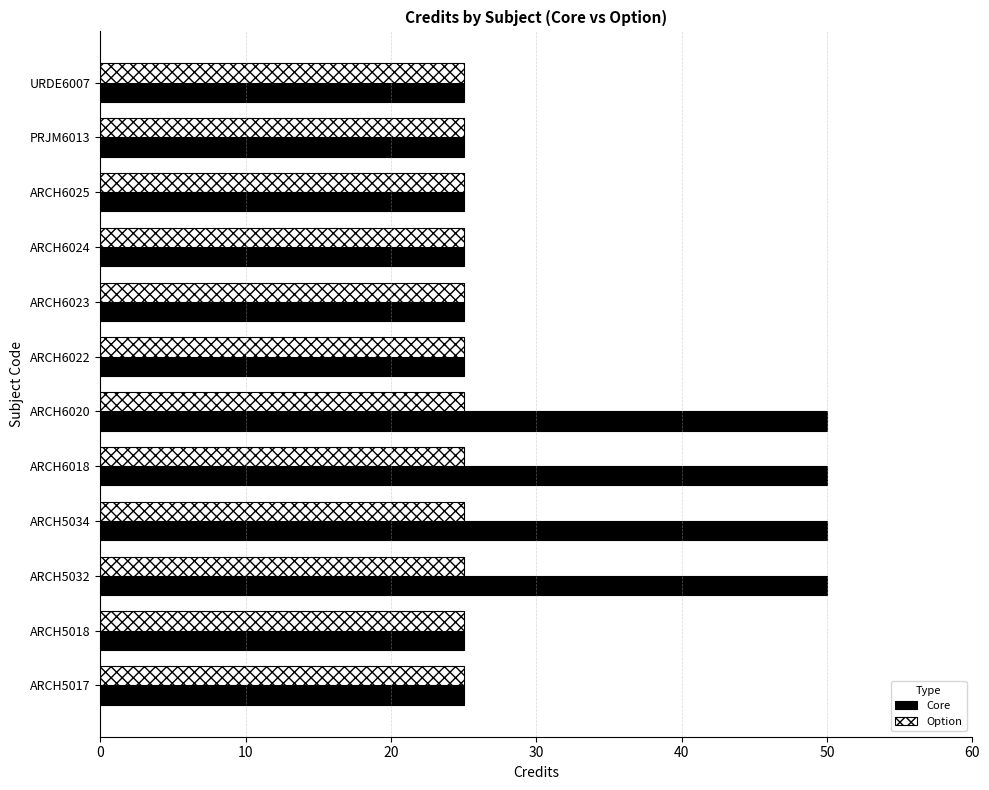

At how many categories does at least one series exceed 27?

4